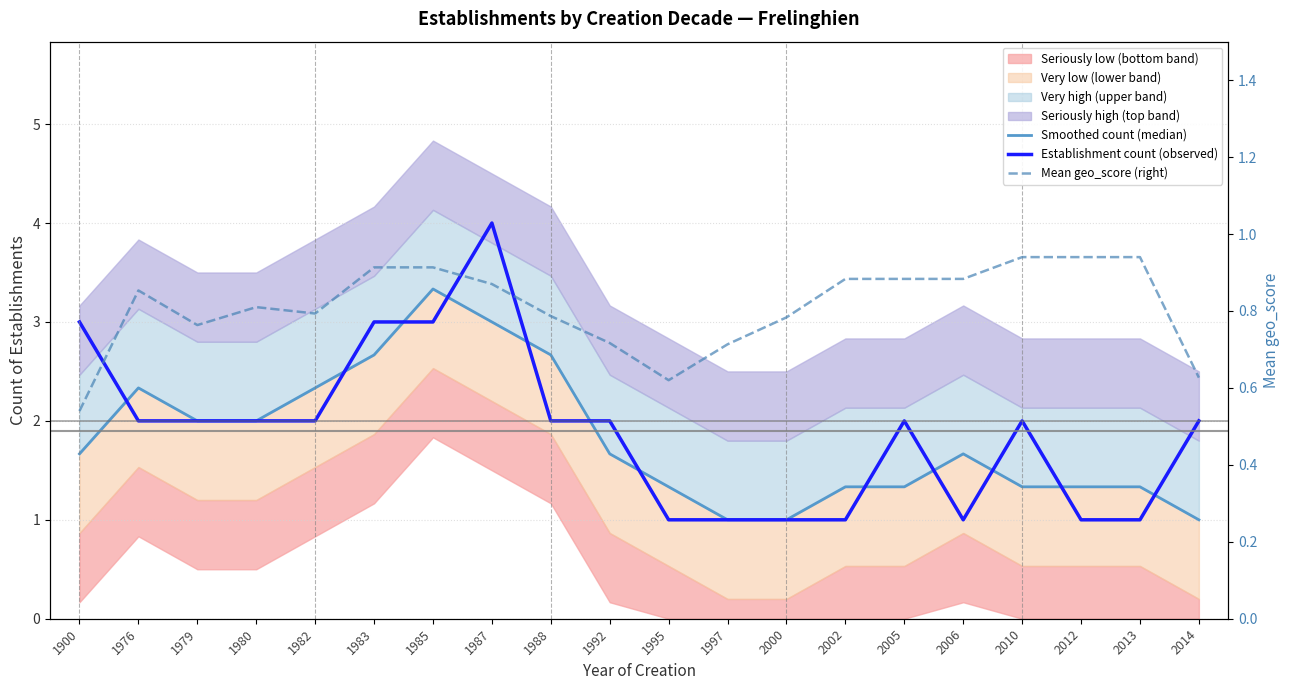

What is the average value of the Establishment count (observed) series?

1.9